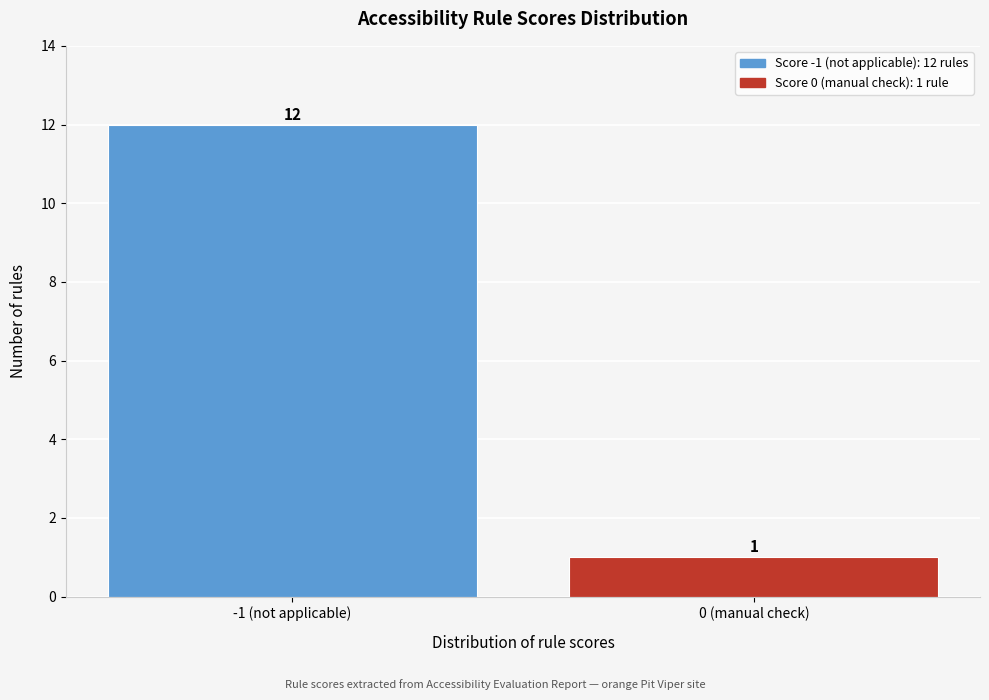

Reading right to left, list all the values displayed in this chart.

1	12